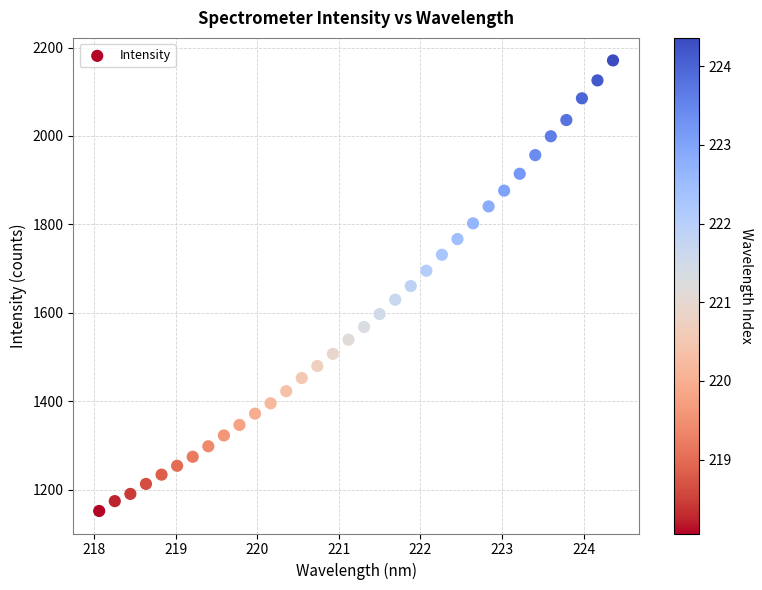

What is the range of X values (max minus min)?

6.3